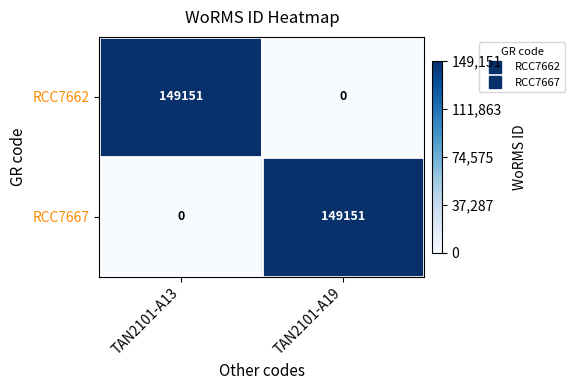

What is the greatest value displayed?

149151